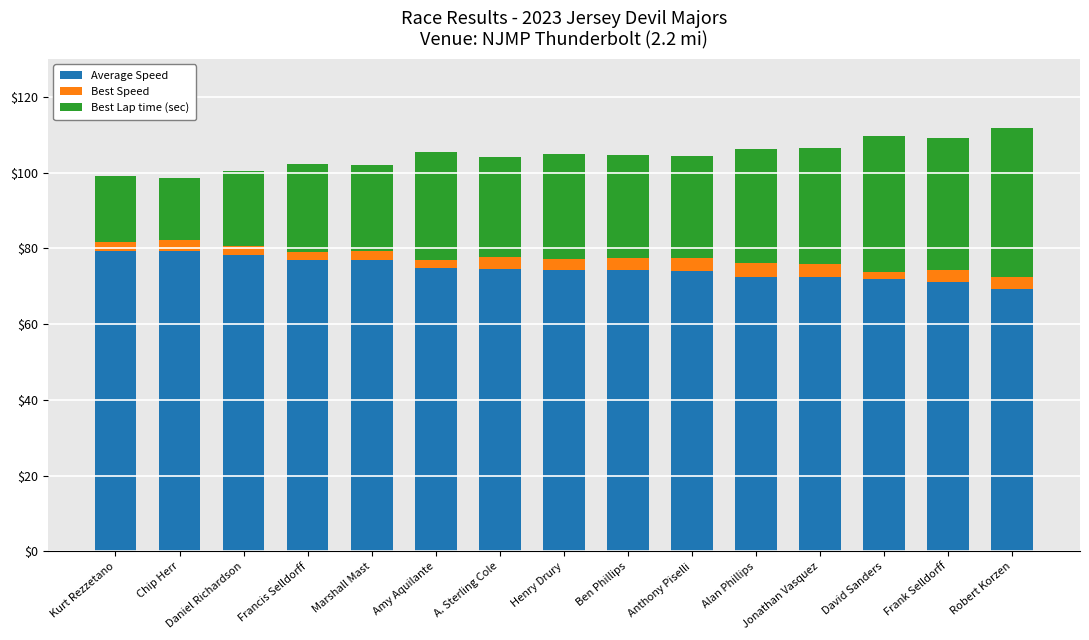

What is the difference between the second highest and minimum values in the Average Speed series?

10.0